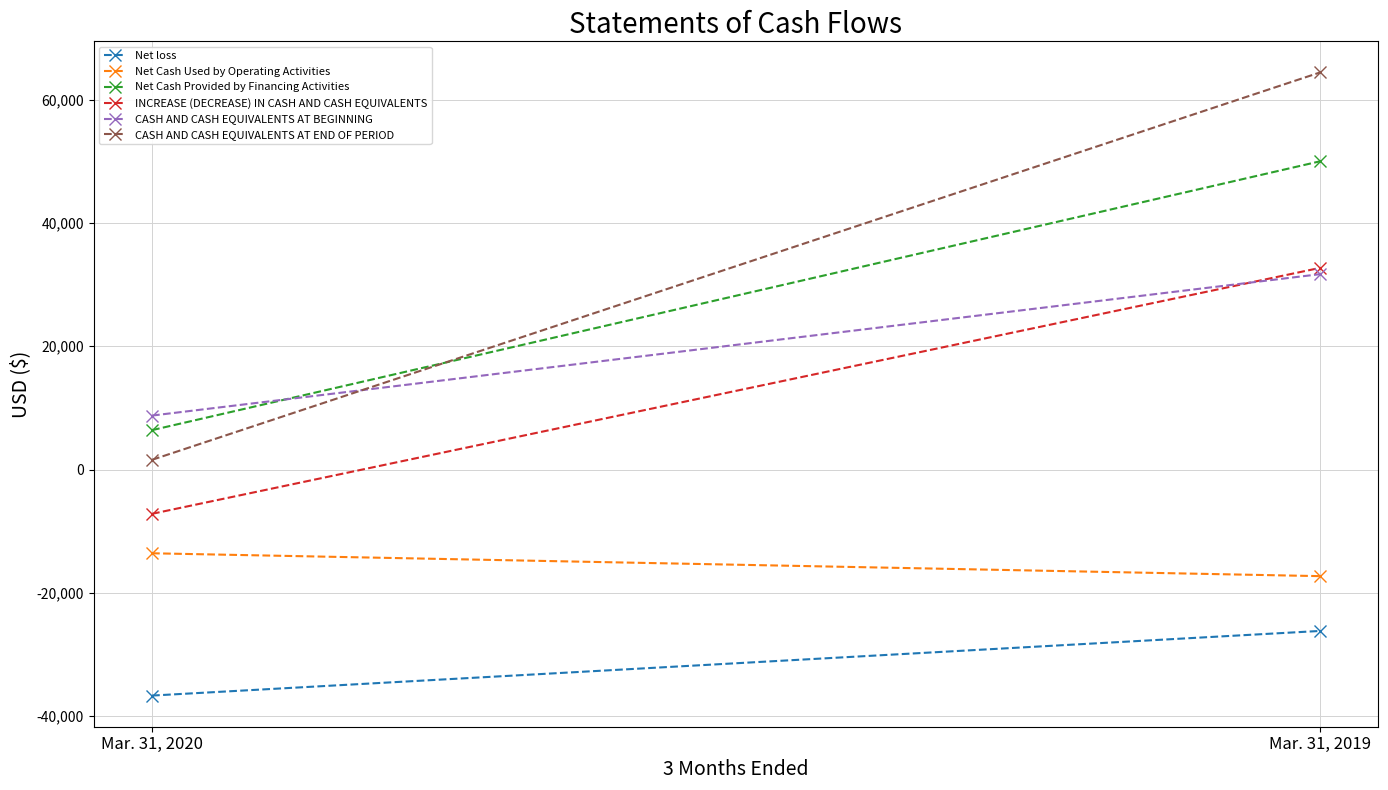

Reading left to right, what are all the values shown in this chart?

Net loss: -36657	-26175
Net Cash Used by Operating Activities: -13576	-17284
Net Cash Provided by Financing Activities: 6400	50000
INCREASE (DECREASE) IN CASH AND CASH EQUIVALENTS: -7176	32716
CASH AND CASH EQUIVALENTS AT BEGINNING: 8761	31698
CASH AND CASH EQUIVALENTS AT END OF PERIOD: 1585	64414